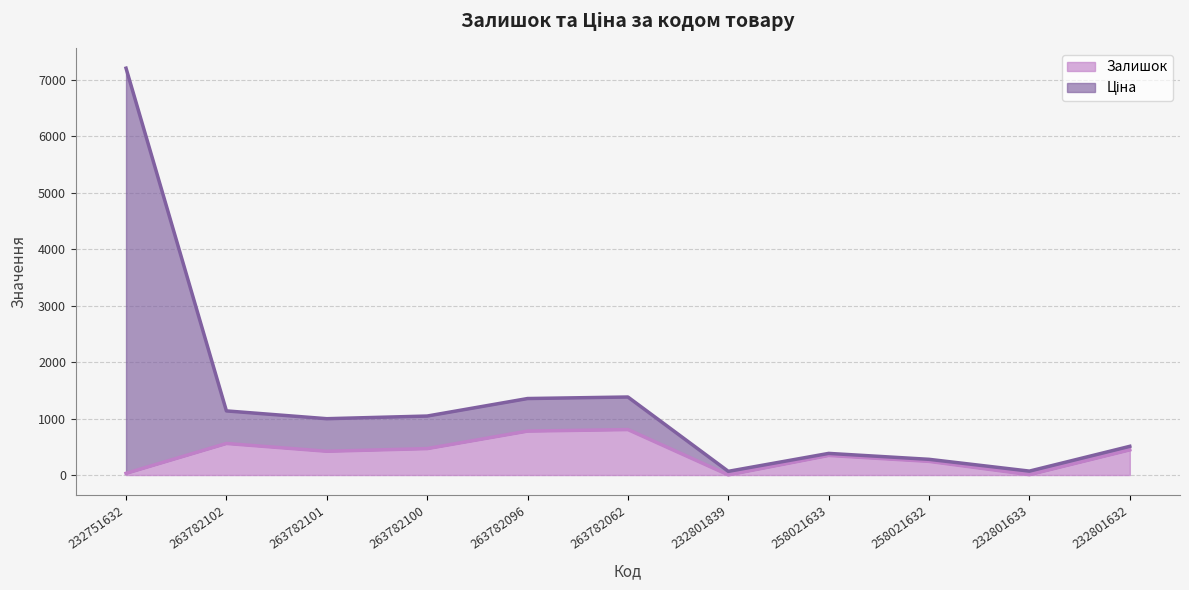

What position from the right is 232801633?

2